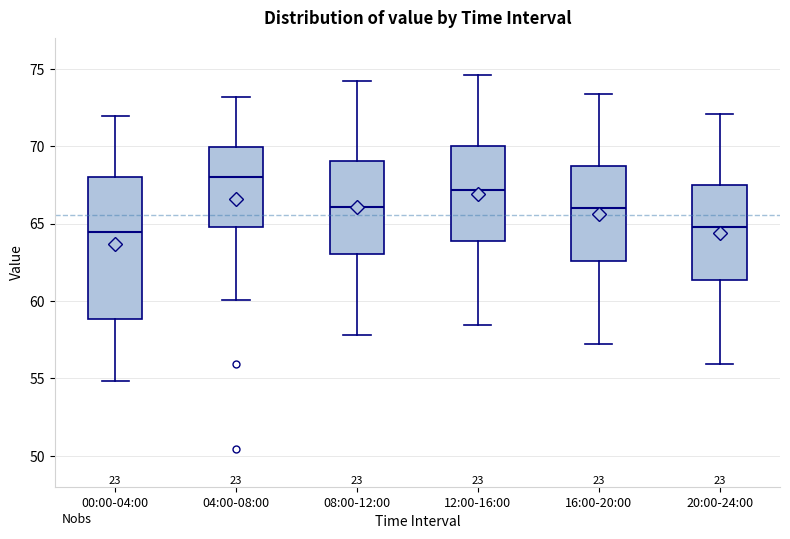

Reading left to right, transcribe this box plot: for each box, give where its median line is, the range the box spans, and where its two whiskers end, as read against the y-axis. The values are not printed on the chart, so give them approximately, as read against the axis.

00:00-04:00: median 64.5, box 59.0 to 68.0, whiskers 55.0 to 72.0
04:00-08:00: median 68.0, box 65.0 to 70.0, whiskers 60.0 to 73.0
08:00-12:00: median 66.0, box 63.0 to 69.0, whiskers 58.0 to 74.0
12:00-16:00: median 67.0, box 64.0 to 70.0, whiskers 58.5 to 74.5
16:00-20:00: median 66.0, box 62.5 to 69.0, whiskers 57.0 to 73.5
20:00-24:00: median 65.0, box 61.5 to 67.5, whiskers 56.0 to 72.0